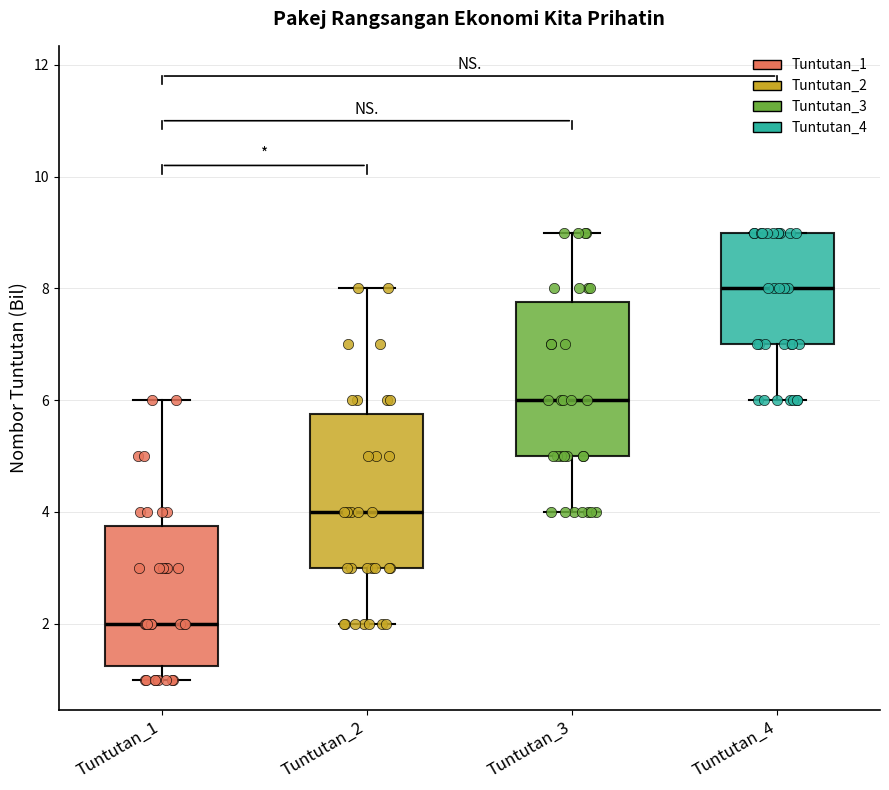

Reading left to right, read every box against the y-axis: the position of its median line, the range the box covers, and the ends of its whiskers. The values are not printed on the chart, so give them approximately, as read against the axis.

Tuntutan_1: median 2.0, box 1.2 to 3.8, whiskers 1.0 to 6.0
Tuntutan_2: median 4.0, box 3.0 to 5.8, whiskers 2.0 to 8.0
Tuntutan_3: median 6.0, box 5.0 to 7.8, whiskers 4.0 to 9.0
Tuntutan_4: median 8.0, box 7.0 to 9.0, whiskers 6.0 to 9.0